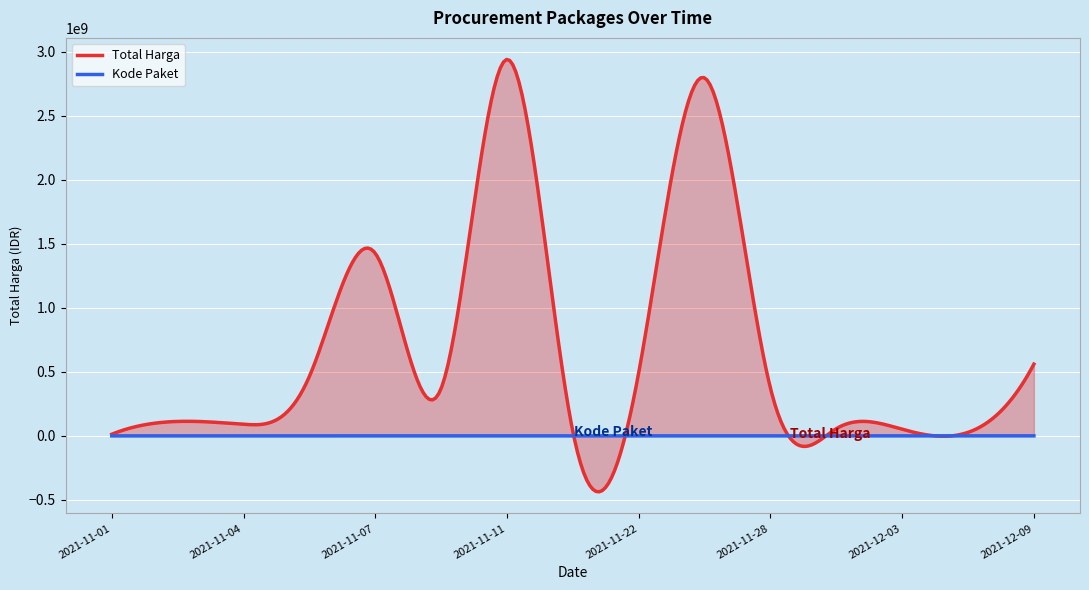

True or false: Total Harga has more than 2 points higher than both neighbors.

True